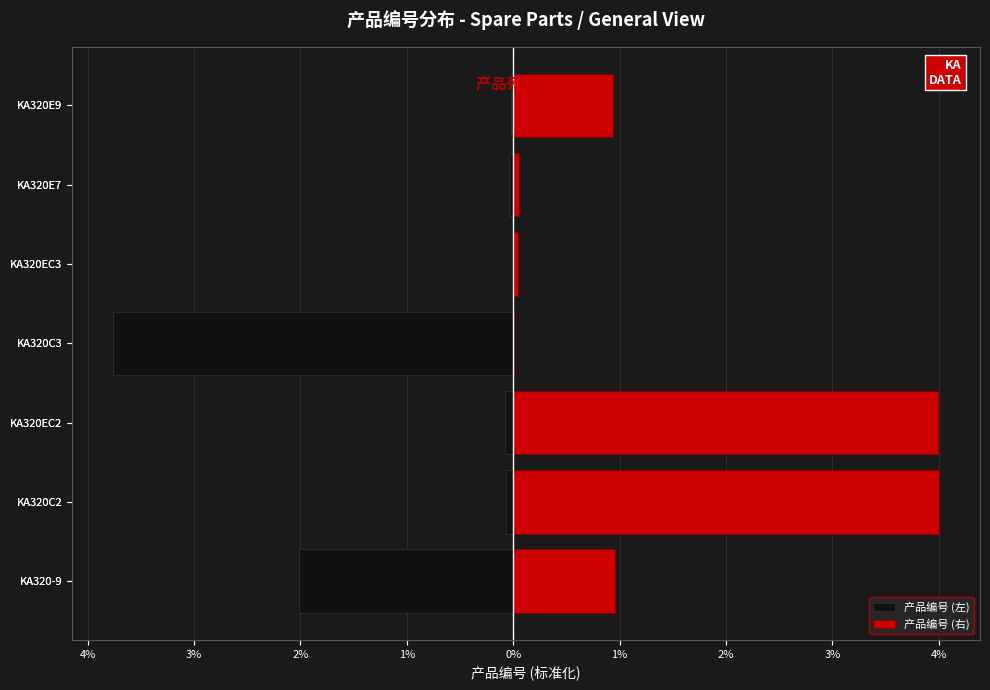

What is the total value across all series at KA320-9?

-1.1